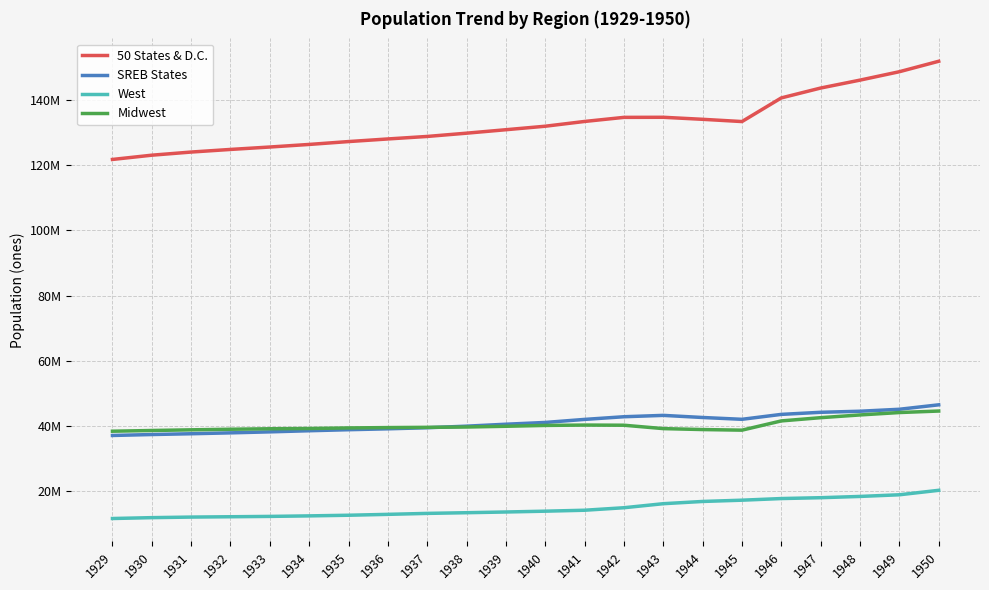

Between 1938 and 1949, which series saw the biggest shift?

50 States & D.C.